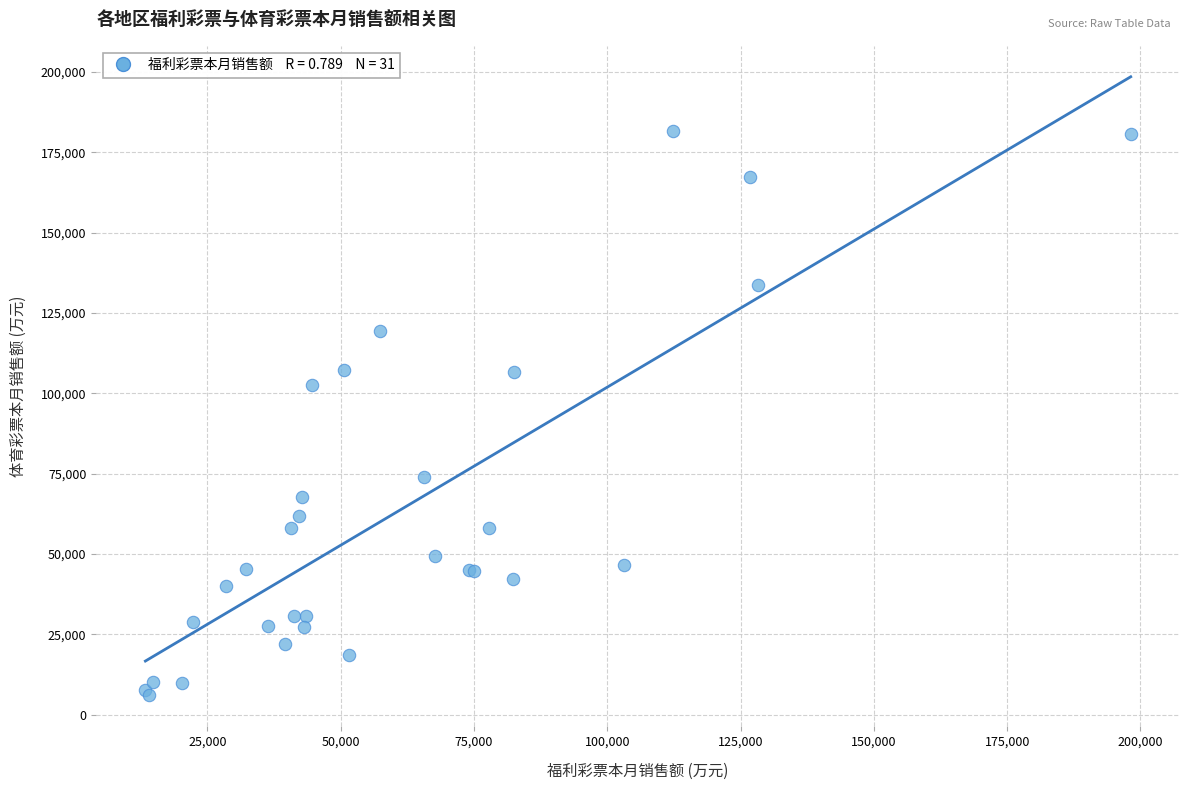

What Y value in the scatter plot is closest to 93793?

102592.1